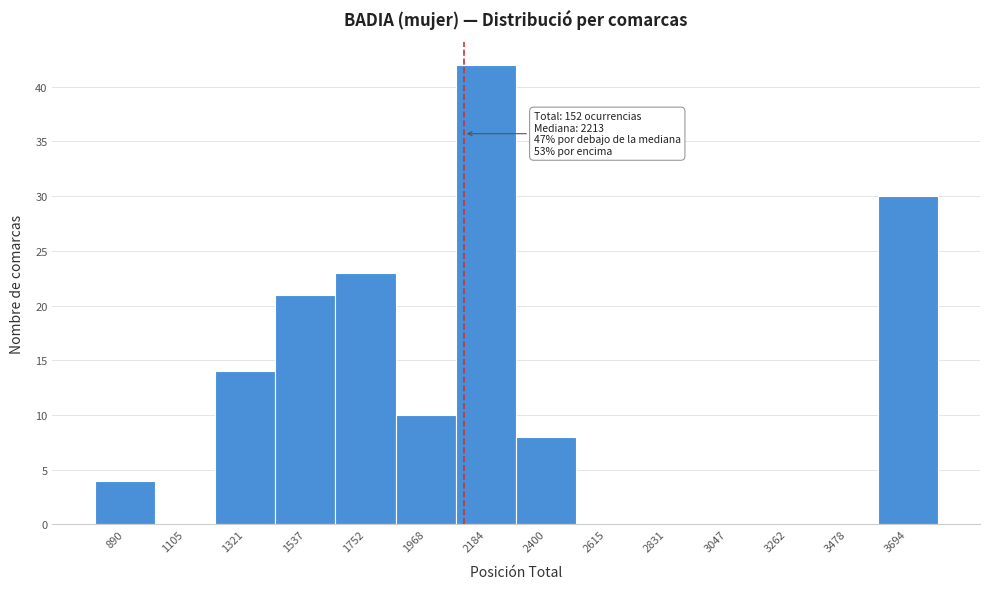

Reading left to right, list all the values displayed in this chart.

890=4	1105=0	1321=14	1537=21	1752=23	1968=10	2184=42	2400=8	2615=0	2831=0	3047=0	3262=0	3478=0	3694=30